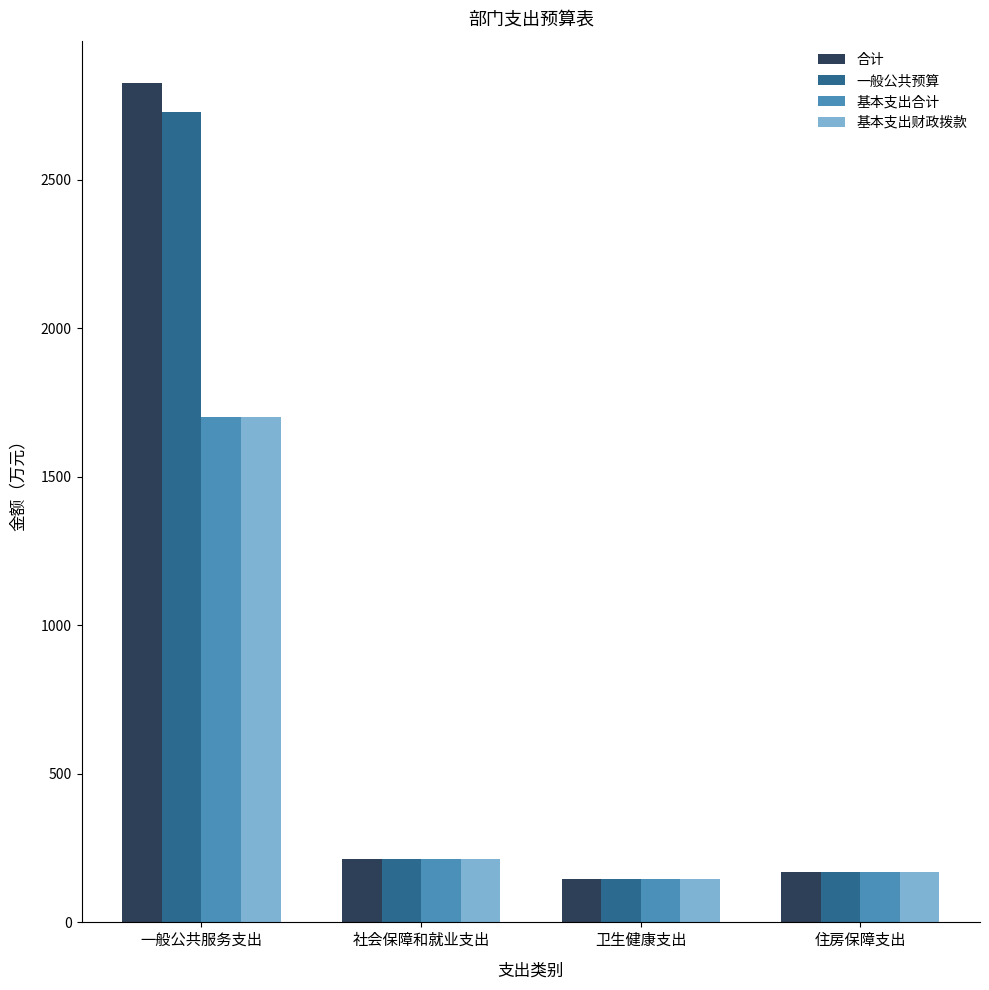

What is the difference between the maximum and minimum values in the 一般公共预算 series?

2580.2